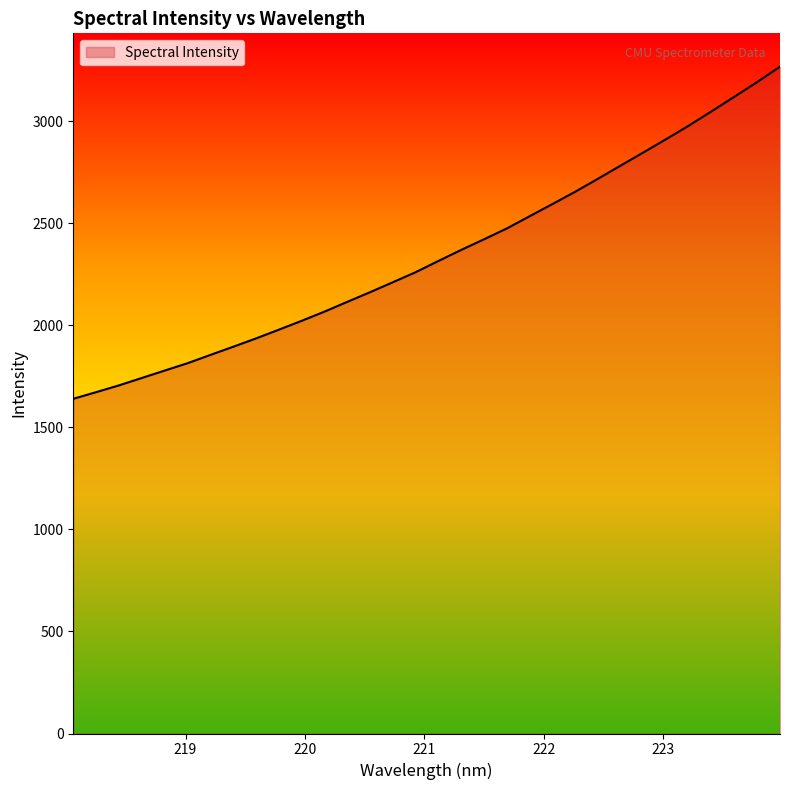

True or false: there are more than 1 points higher than both neighbors.

False